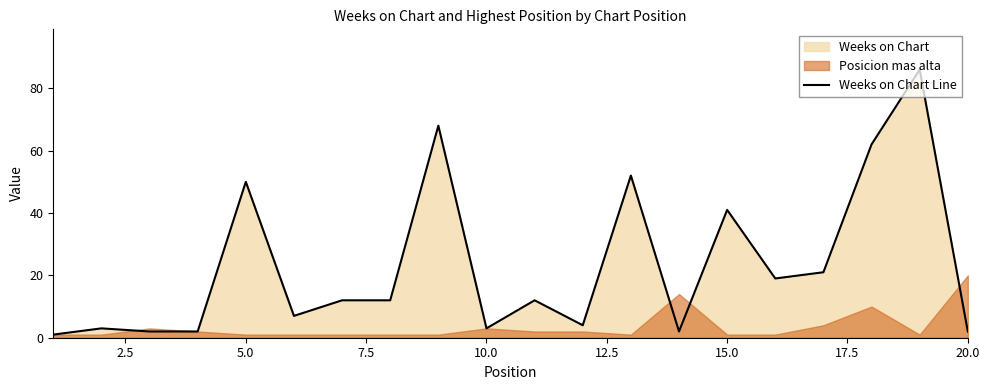

What is the smallest value displayed?

1